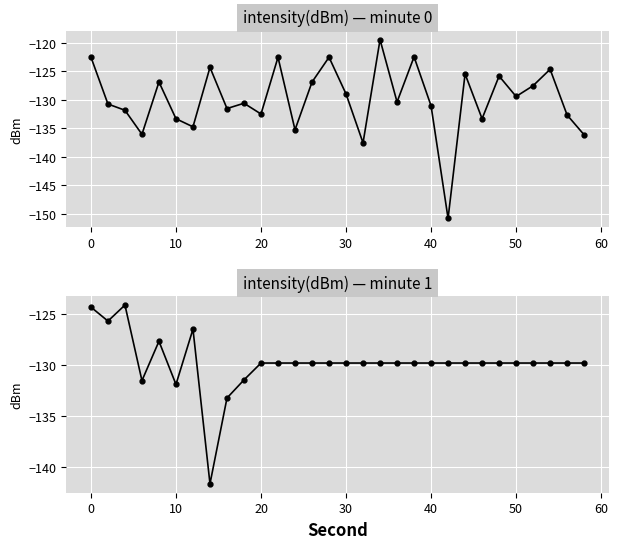

Rank the series by their average value, from highest to lowest.

intensity(dBm) minute 1, intensity(dBm) minute 0